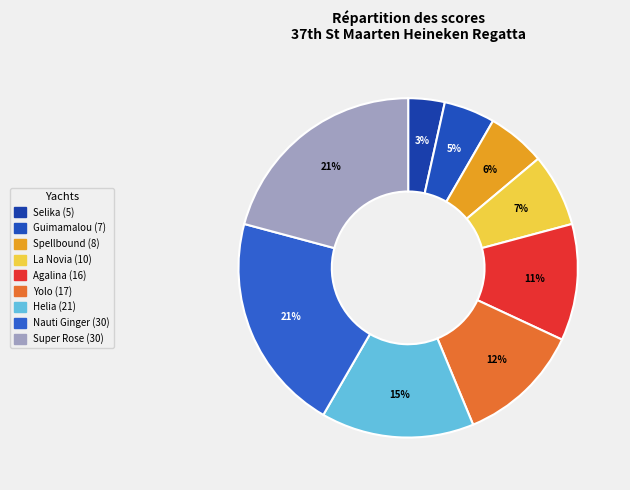

How many segments does this pie chart have?

9